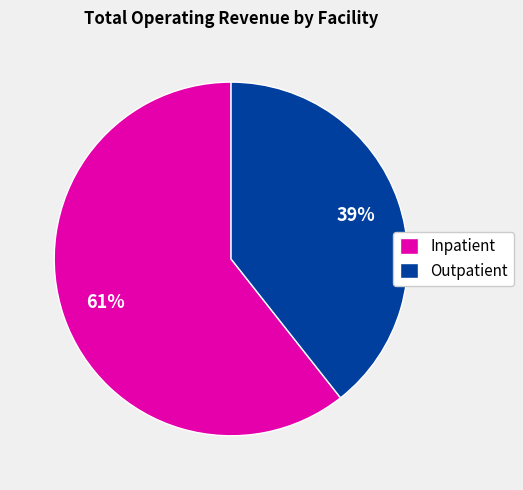

How many segments does this pie chart have?

2